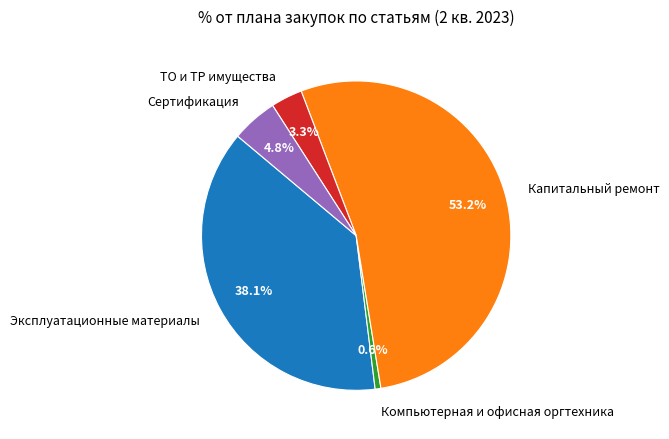

What is the ratio of the value at Сертификация to the value at Капитальный ремонт?

0.1